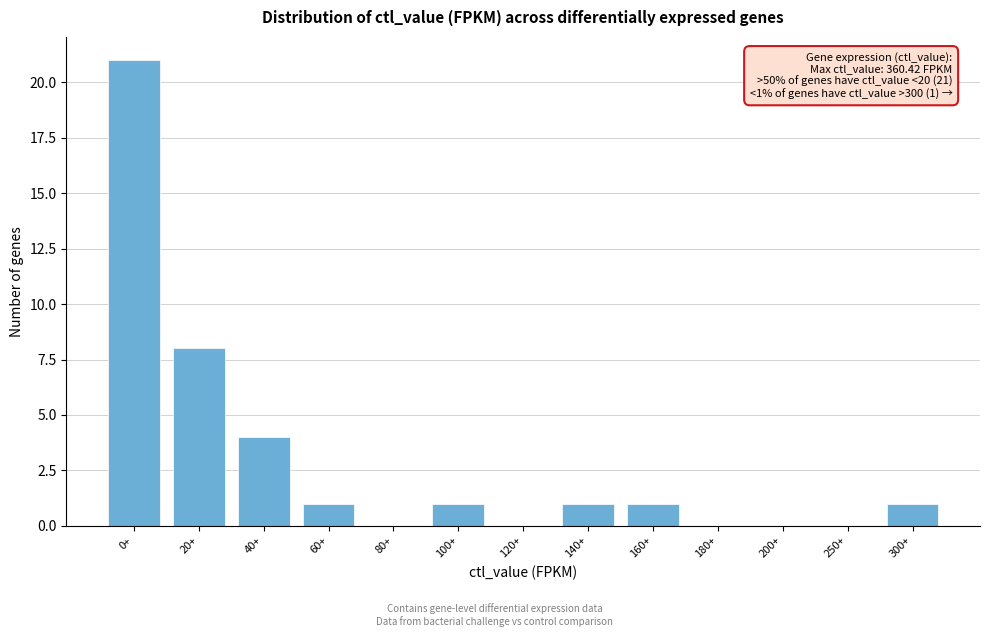

Reading left to right, extract all data points from this chart.

0+=21	20+=8	40+=4	60+=1	80+=0	100+=1	120+=0	140+=1	160+=1	180+=0	200+=0	250+=0	300+=1